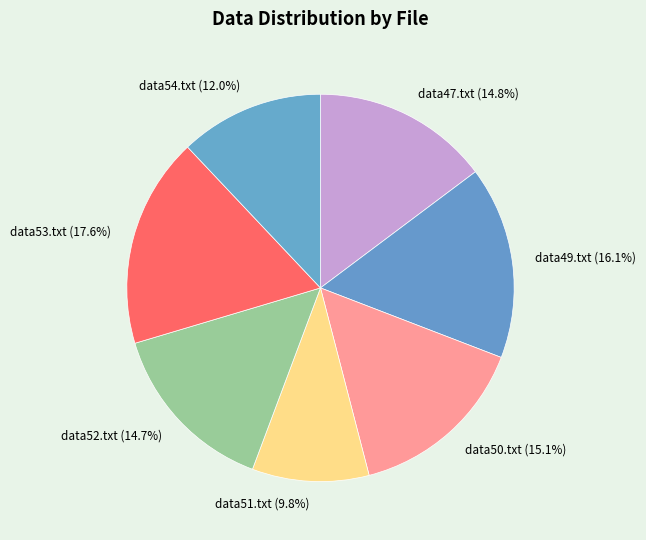

To the nearest percent, what portion does data50.txt represent?

15%